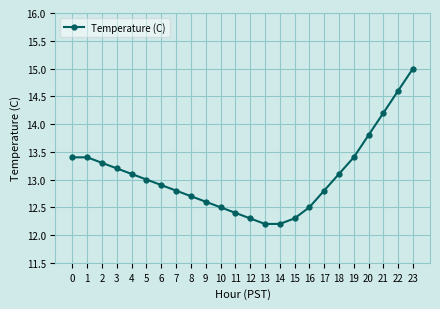

What is the maximum value shown in the chart?

15.0